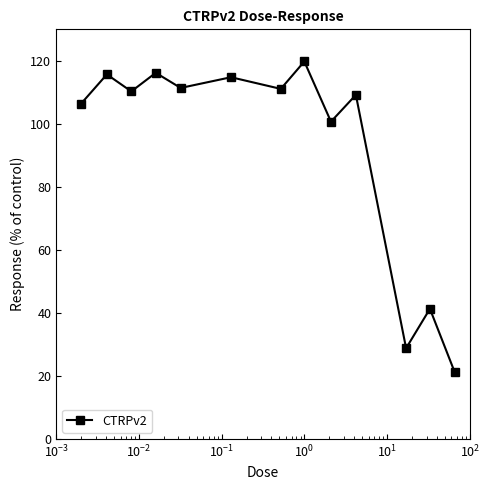

How many points are lower than both their immediate neighbors (excluding endpoints)?

5